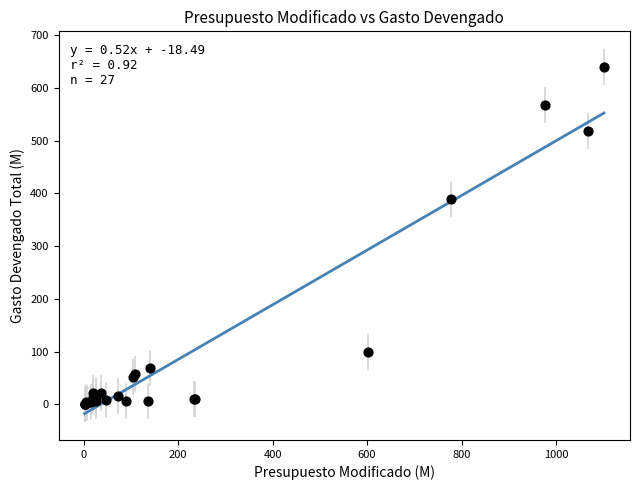

What Y value in the scatter plot is closest to 319?

388.9